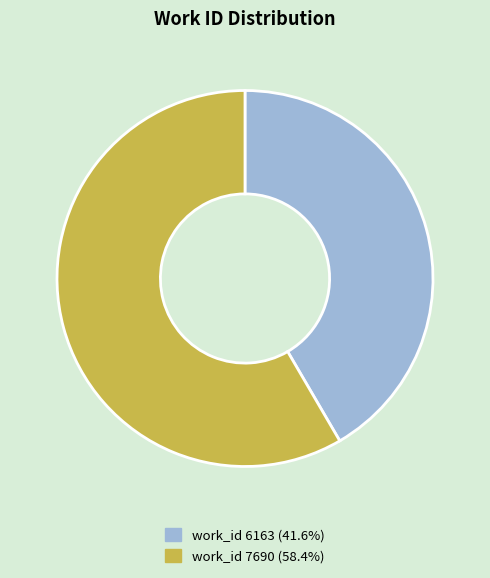

Is there any slice that represents more than half of the pie?

Yes